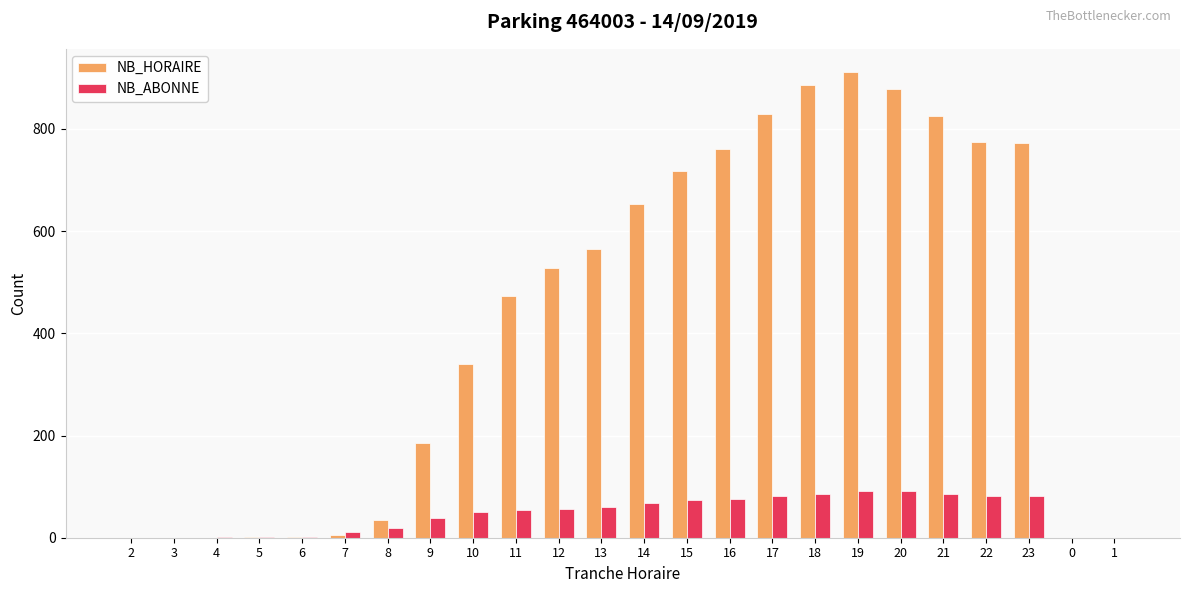

Which series changed the most between 7 and 16?

NB_HORAIRE